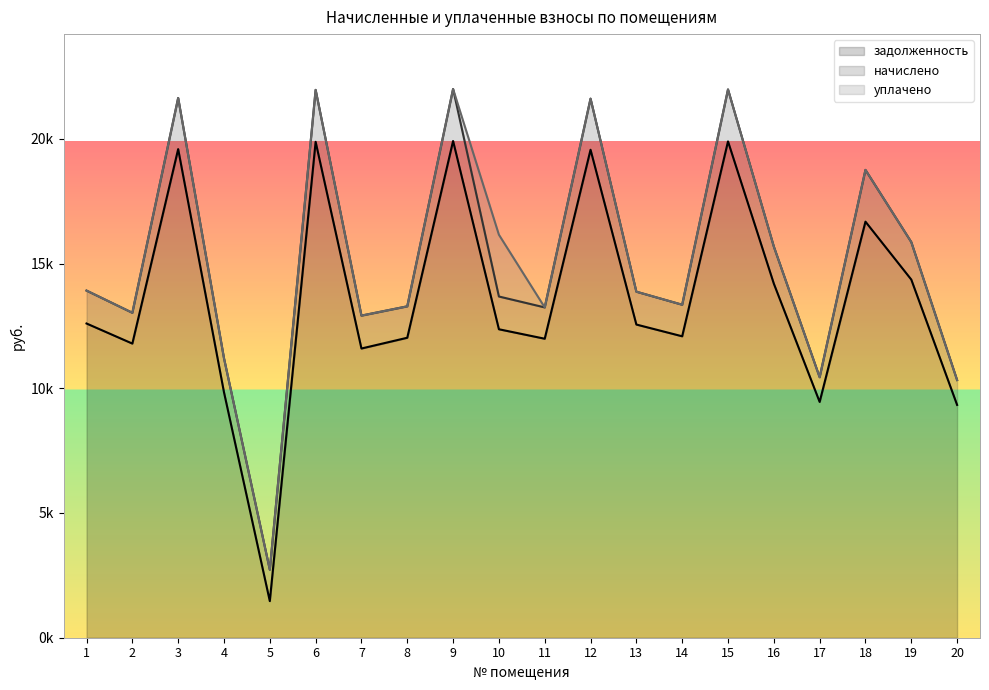

Reading left to right, transcribe all the data shown in this chart.

задолженность: 1=12597.2	2=11791.7	3=19587.8	4=9840.1	5=1468.5	6=19880.2	7=11594.1	8=12025.6	9=19912.7	10=12366.2	11=11986.6	12=19561.9	13=12555.6	14=12084.0	15=19896.5	16=14195.5	17=9452.9	18=16679.6	19=14357.9	20=9333.0
начислено: 1=1319.3	2=1234.9	3=2051.4	4=1364.2	5=1258.7	6=2082.0	7=1319.0	8=1259.4	9=2085.4	10=1313.2	11=1255.3	12=2048.7	13=1316.6	14=1265.5	15=2083.7	16=1486.7	17=990.0	18=2075.2	19=1503.7	20=996.8
уплачено: 1=0.0	2=0.0	3=0.0	4=0.0	5=0.0	6=0.0	7=0.0	8=0.0	9=0.0	10=2477.6	11=0.0	12=0.0	13=0.0	14=0.0	15=0.0	16=0.0	17=0.0	18=0.0	19=0.0	20=0.0